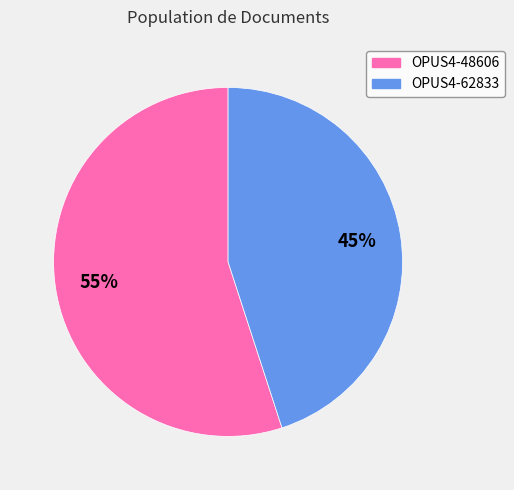

What percentage is the OPUS4-48606 slice, to the nearest percent?

55%